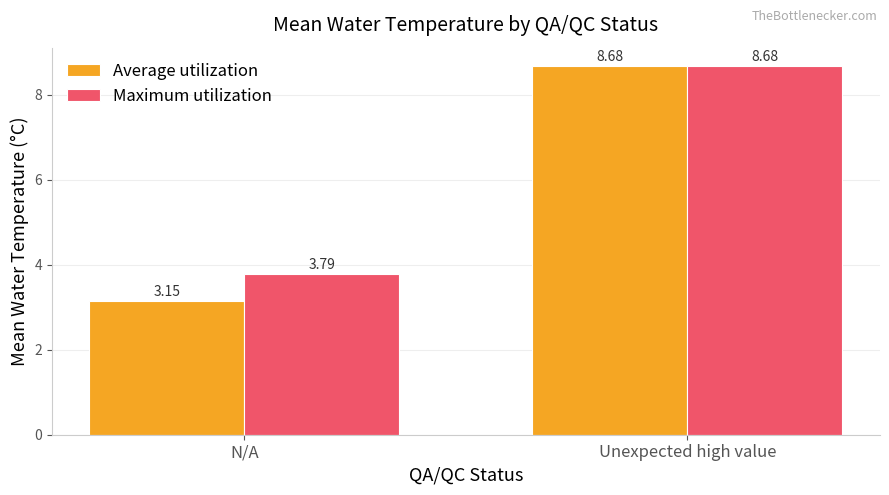

What is the difference between the Average utilization values at N/A and Unexpected high value?

5.5